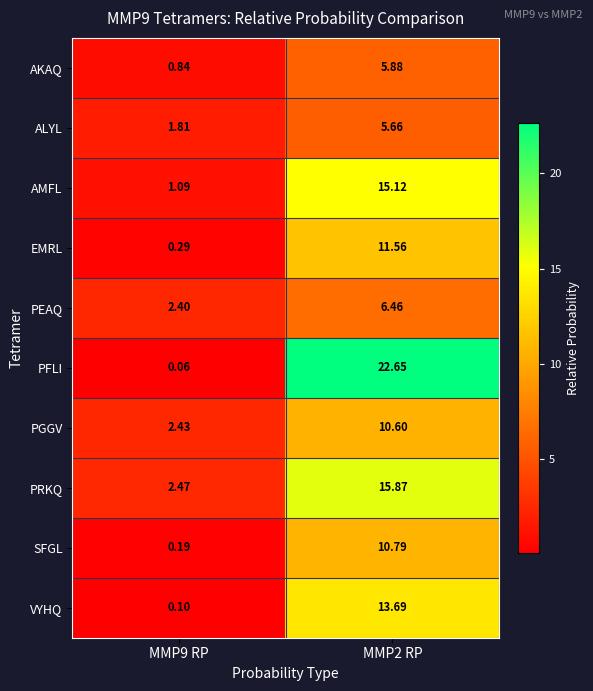

At MMP9 RP, list the series in order from largest to smallest.

PRKQ, PGGV, PEAQ, ALYL, AMFL, AKAQ, EMRL, SFGL, VYHQ, PFLI